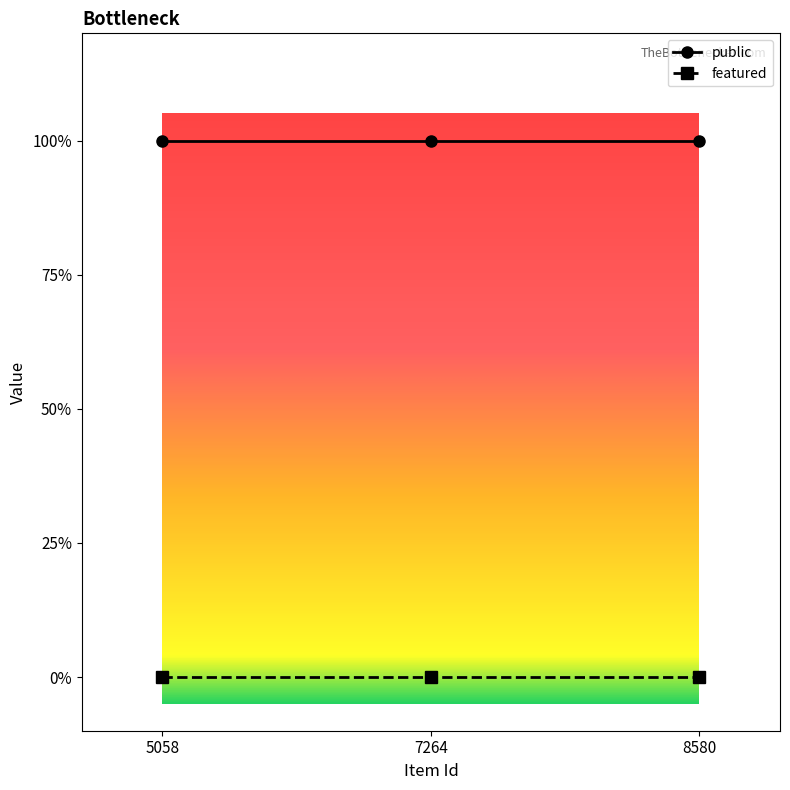

Is this an area chart (filled region under the line)?

No